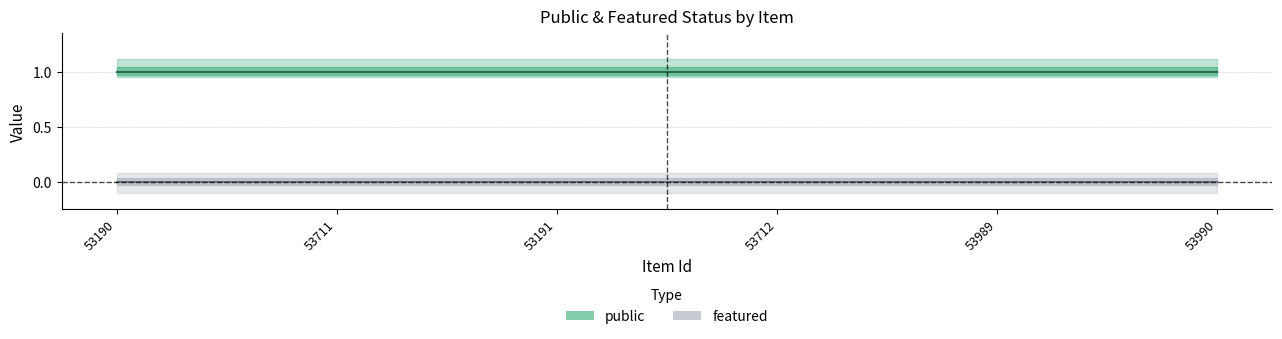

What is the difference between the highest and lowest values at 53711?

1